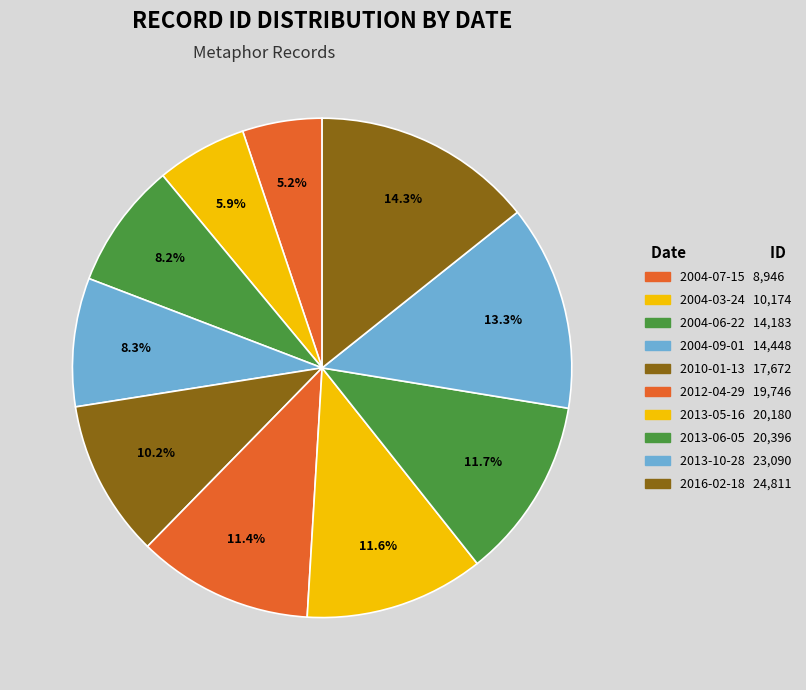

Combined, what portion of the pie is 2010-01-13 and 2004-07-15?

15.3%